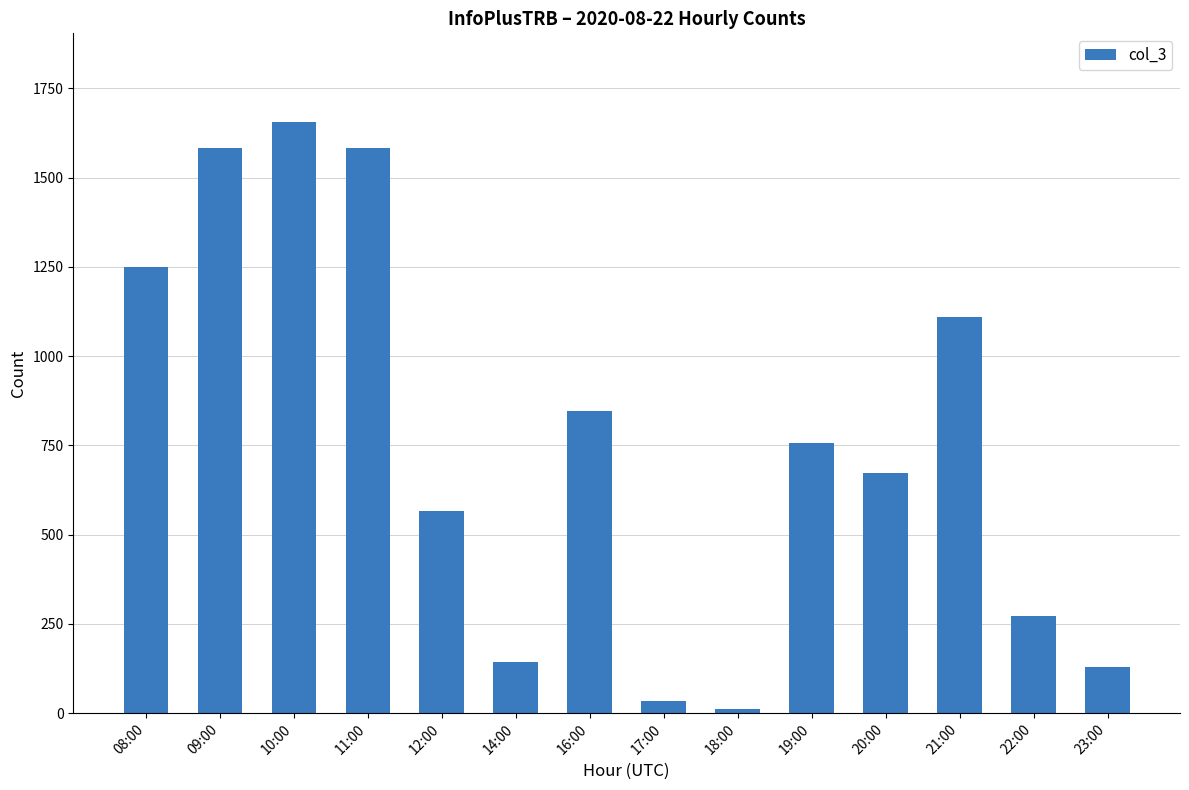

Between 17:00 and 09:00, which is larger?

09:00